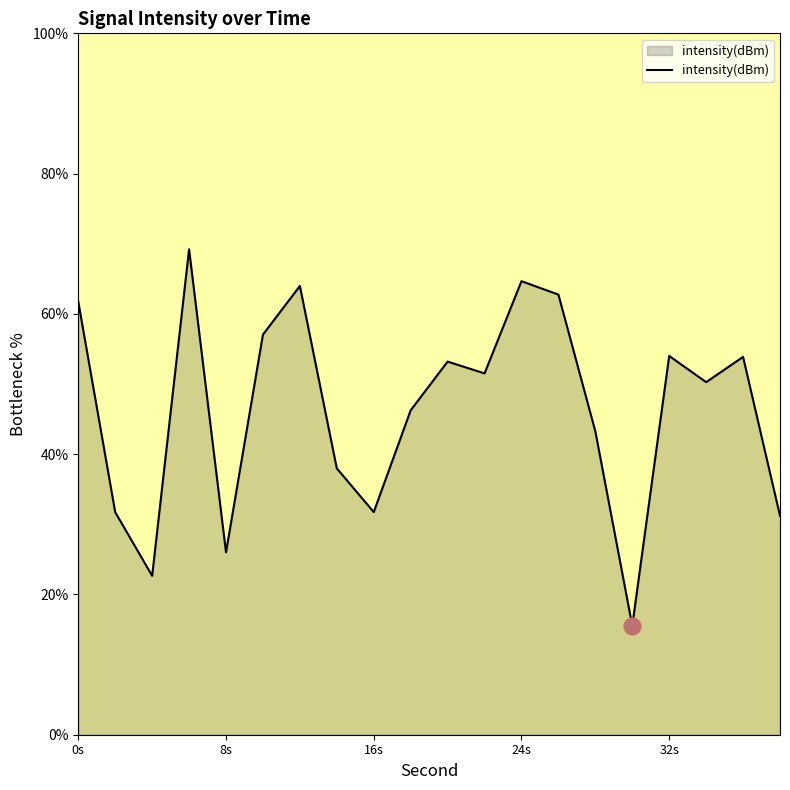

What is the difference between the maximum and minimum values?

53.7